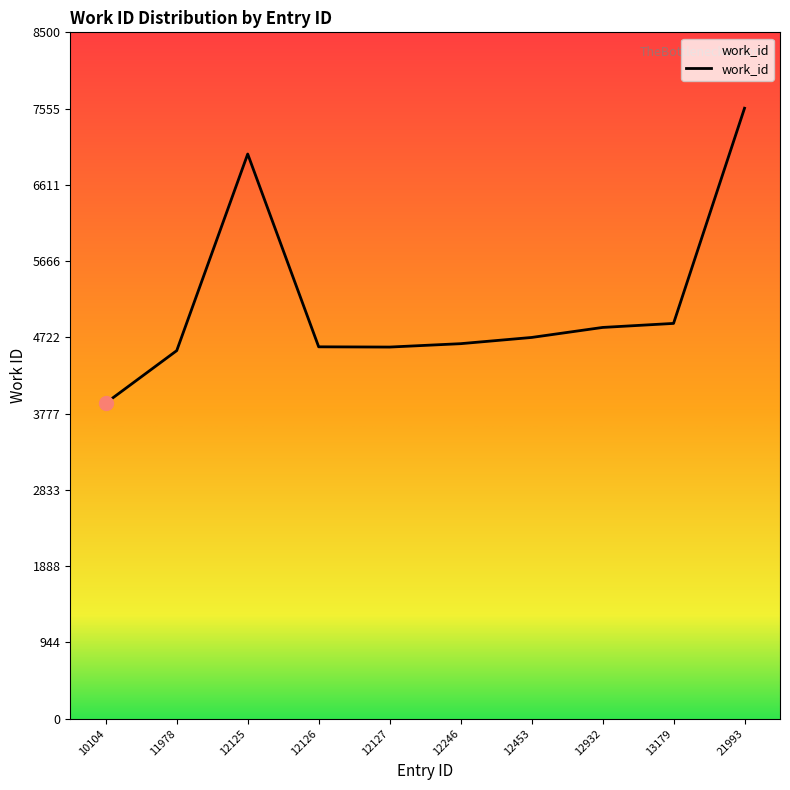

Which category has the lowest value across all series?

10104